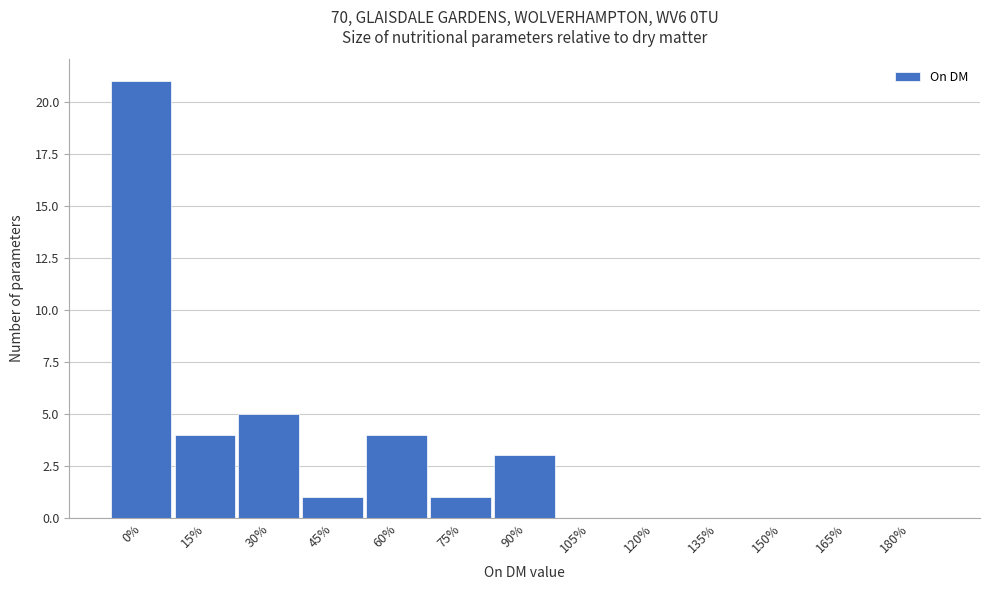

Reading right to left, extract all data points from this chart.

180%=0	165%=0	150%=0	135%=0	120%=0	105%=0	90%=3	75%=1	60%=4	45%=1	30%=5	15%=4	0%=21